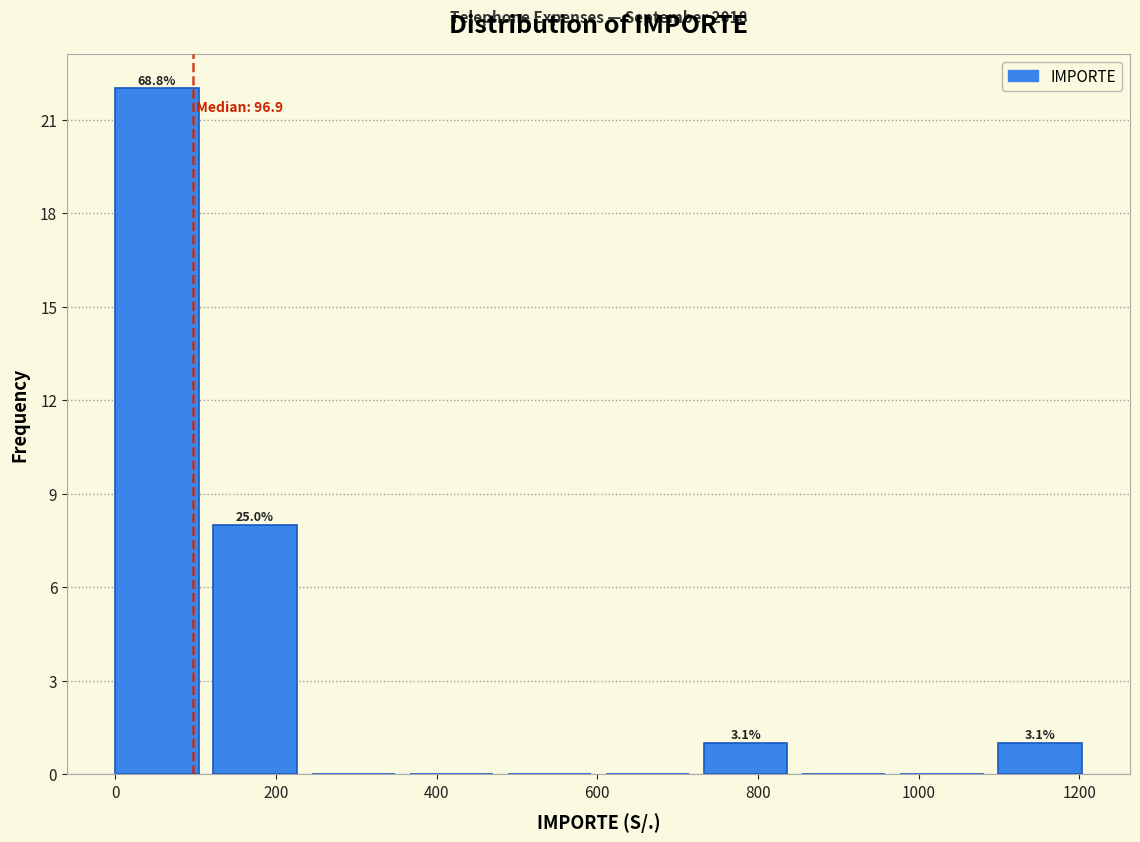

Over which range of the x-axis is the bar tallest?

0 to 120